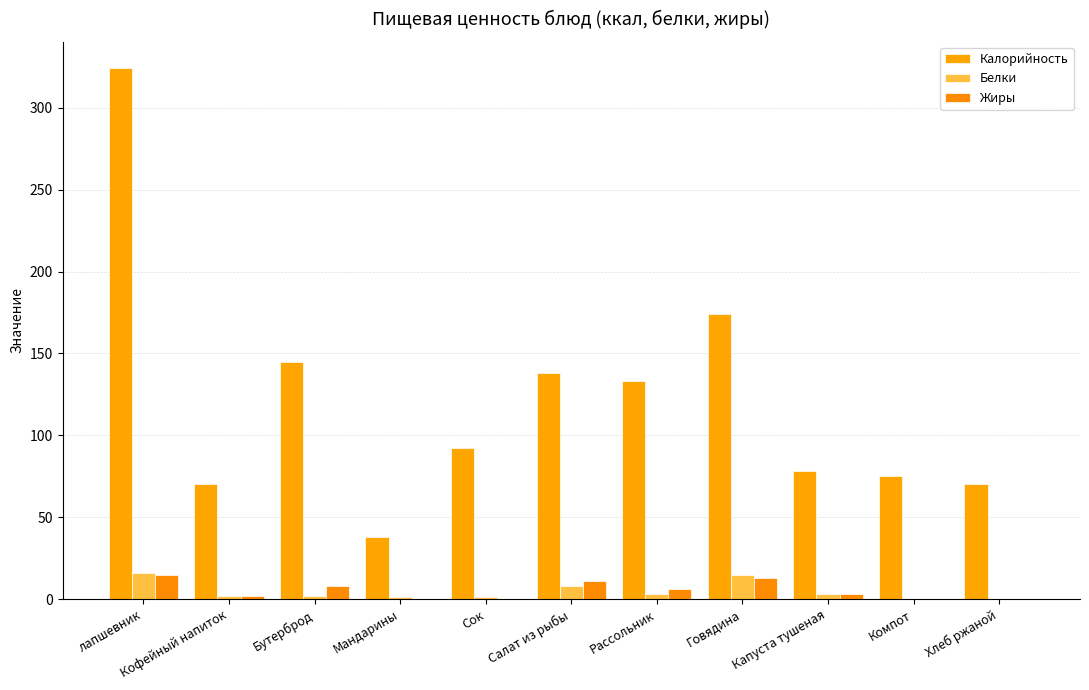

Count the Жиры values in the range 0 to 11.

9